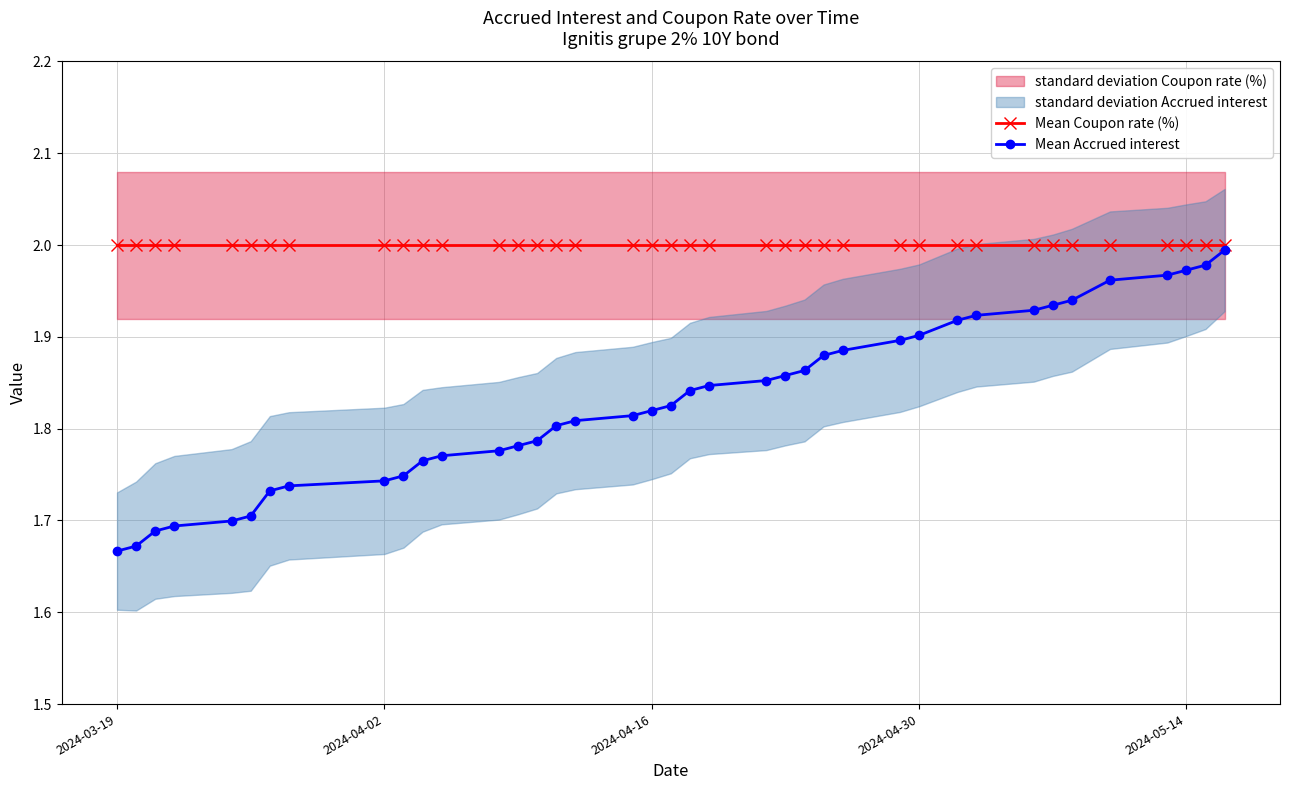

True or false: Mean Accrued interest and Mean Coupon rate (%) cross at least once.

False